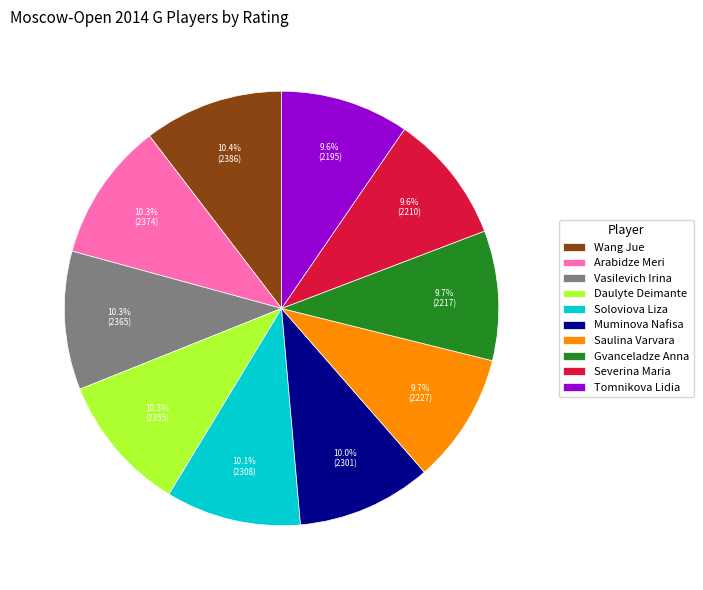

What is the ratio of the value at Gvanceladze Anna to the value at Arabidze Meri?

0.9